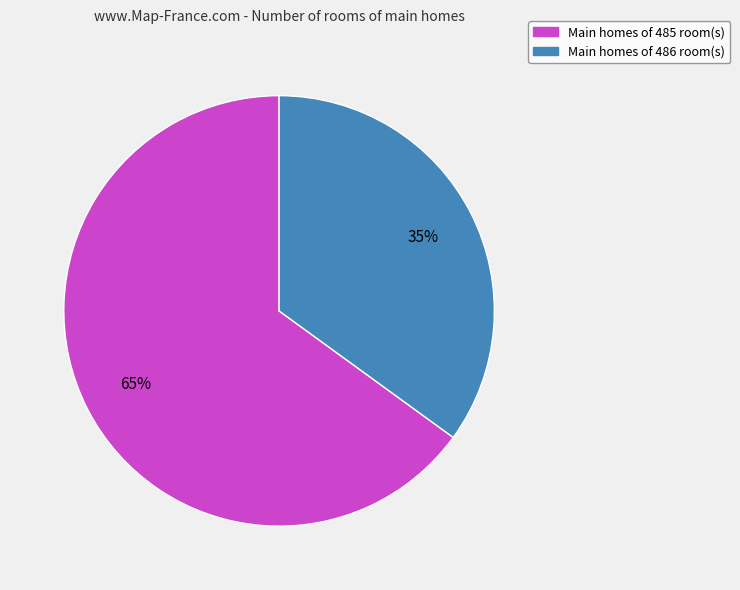

To the nearest percent, what is the average slice percentage?

50%